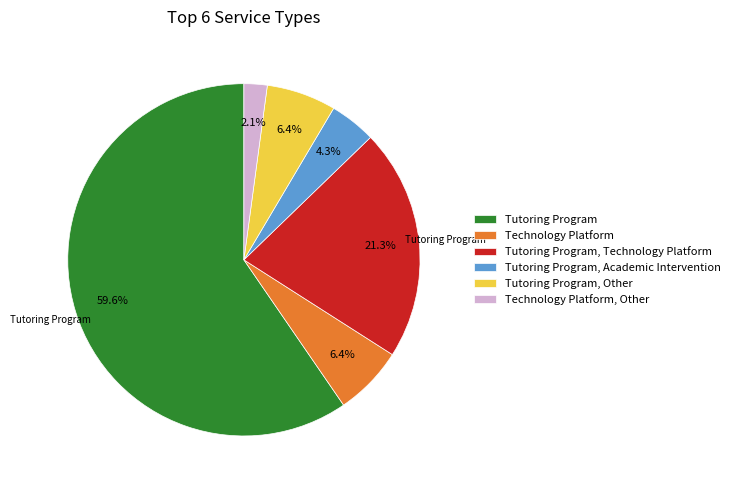

Combined, do Tutoring Program, Academic Intervention and Technology Platform account for over 50%?

No